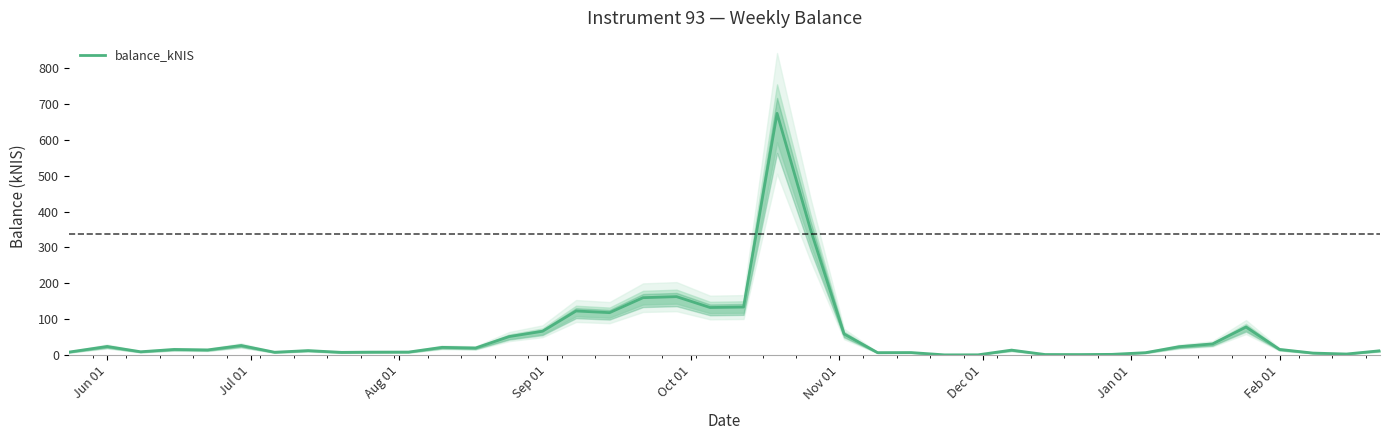

What is the difference between the maximum and minimum values?

673.9